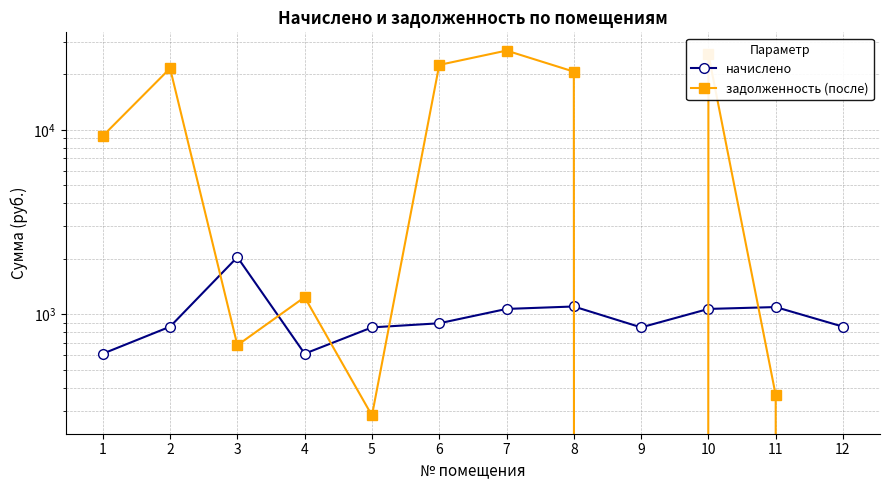

Reading left to right, list all the values displayed in this chart.

начислено: 612.3	858.0	2043.6	612.3	850.2	895.0	1070.5	1103.7	850.2	1070.5	1095.9	858.0
задолженность (после): 9275.0	21576.7	680.5	1240.0	283.2	22508.4	26920.8	20699.5	0.0	25676.8	365.3	0.0